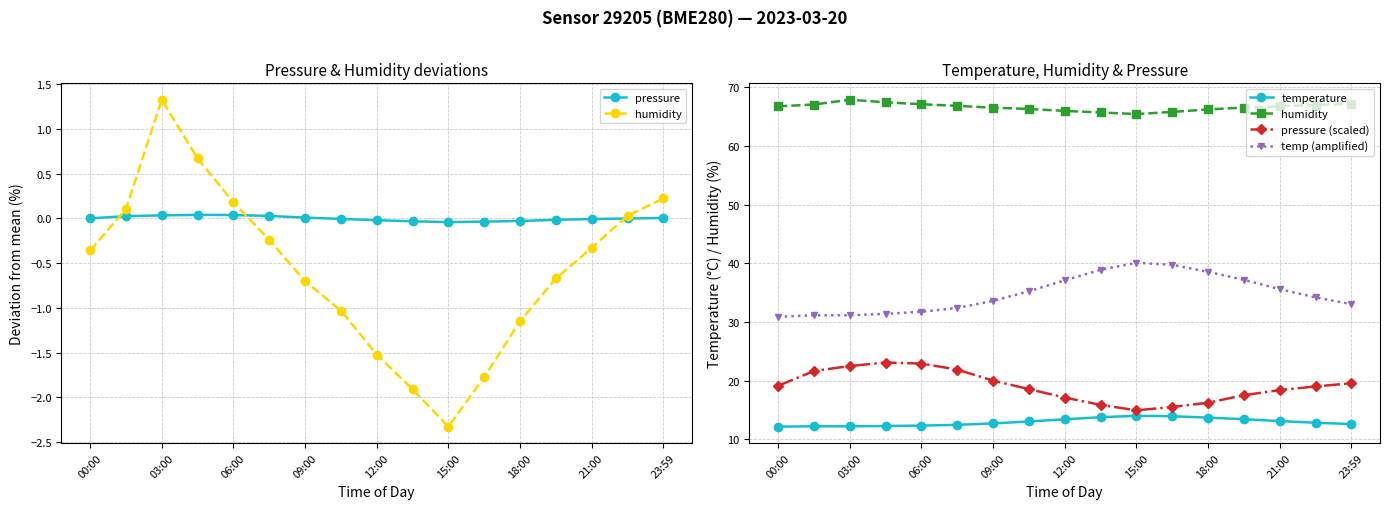

True or false: pressure (scaled) has a value of 26.6 at 13.

False